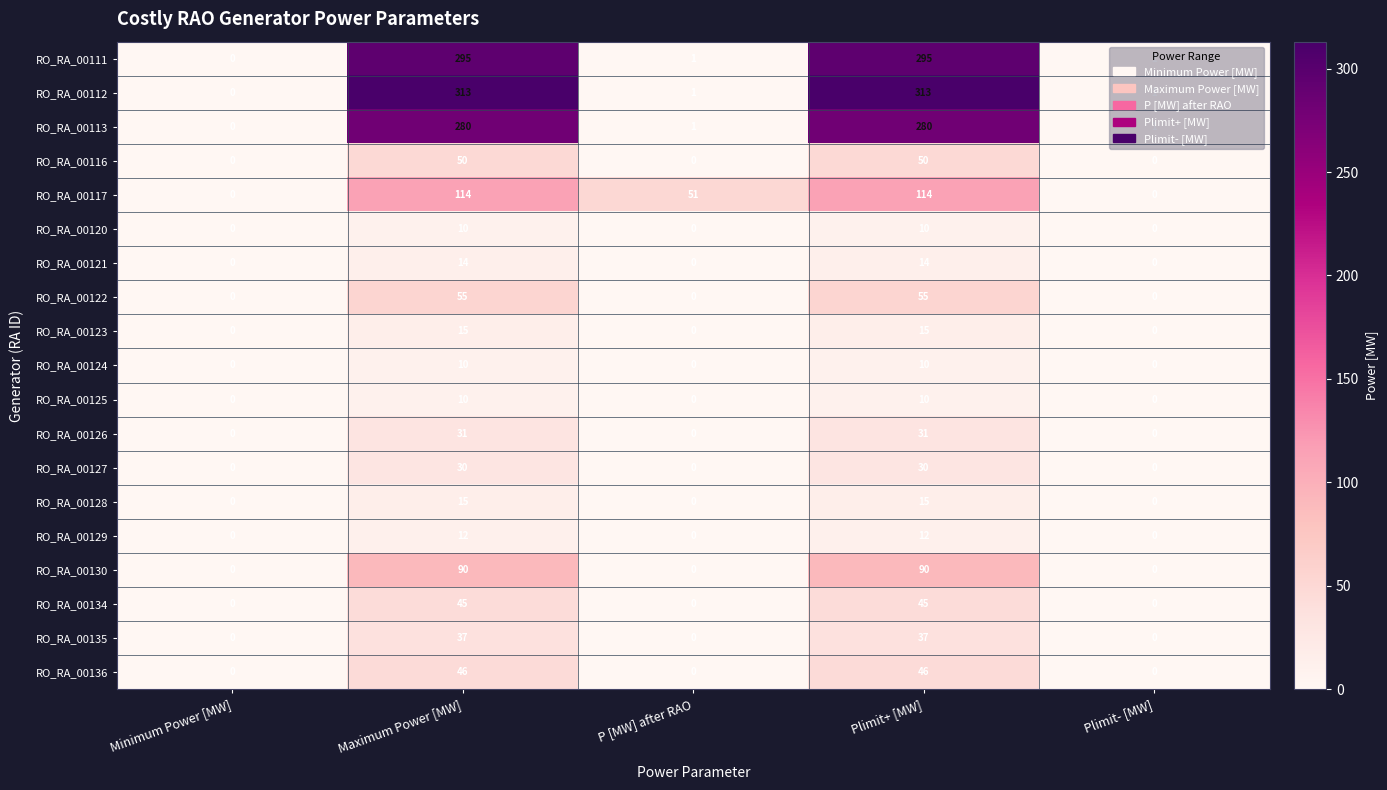

The RO_RA_00120 series shows 10 at Plimit+ [MW]. True or false?

True